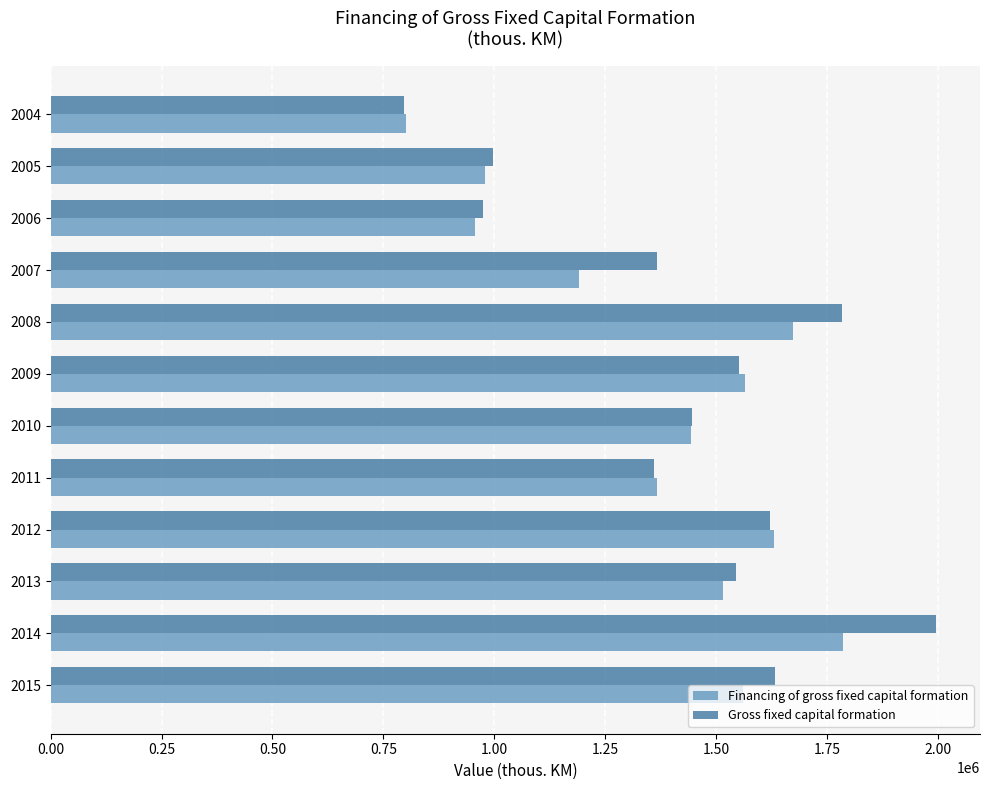

What is the smallest value displayed?

797630